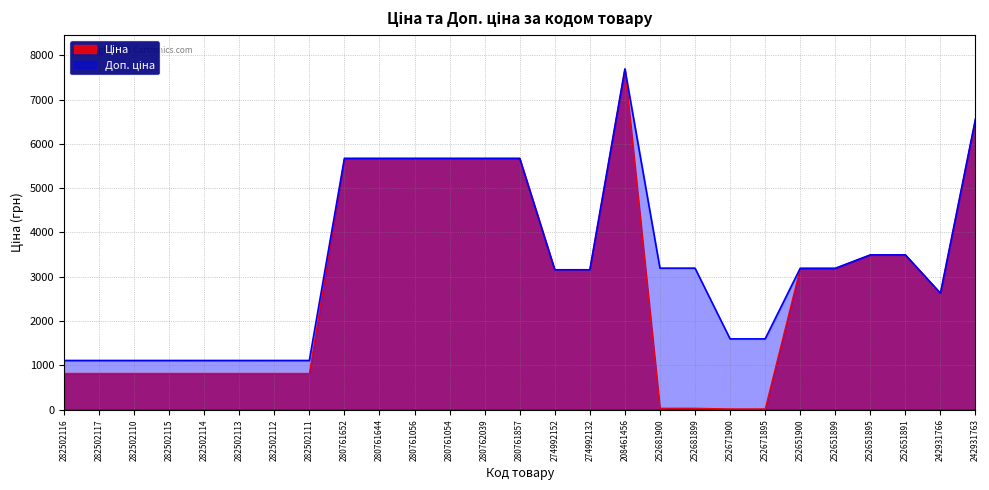

What is the difference between the second highest and minimum values in the Ціна series?

6552.8